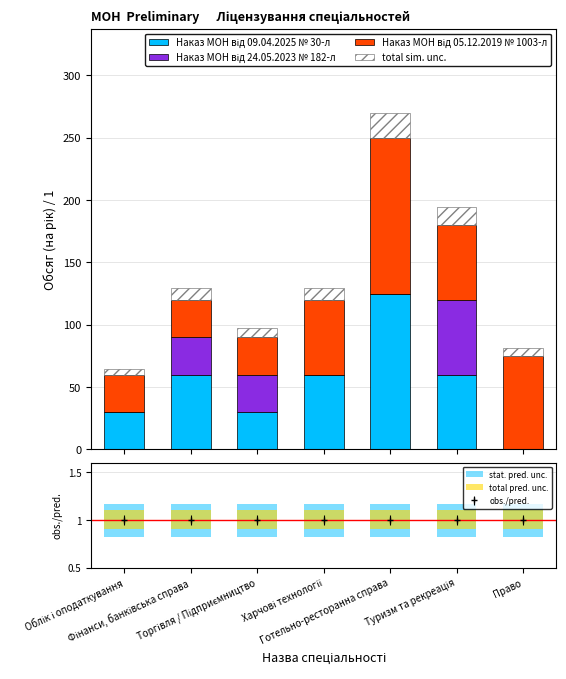

At Торгівля / Підприємництво, list the series in order from largest to smallest.

Наказ МОН від 09.04.2025 № 30-л, Наказ МОН від 24.05.2023 № 182-л, Наказ МОН від 05.12.2019 № 1003-л, total sim. unc., stat. pred. unc., total pred. unc.